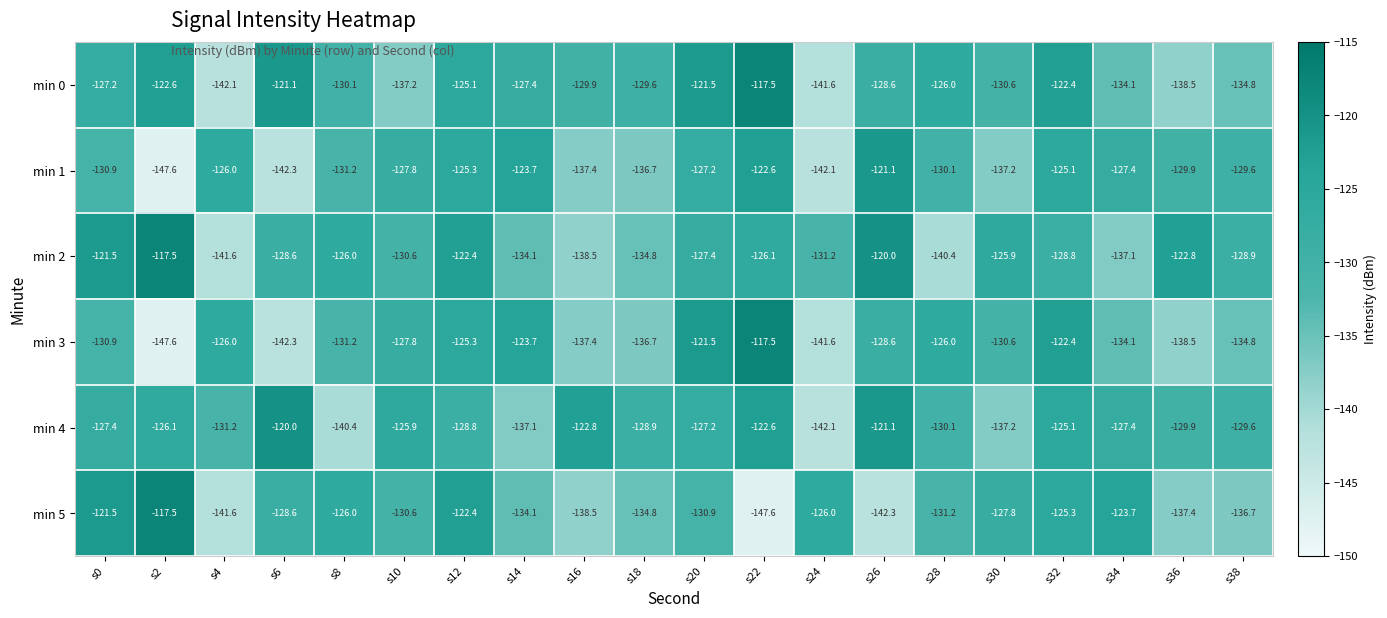

List the labels in order of min 2 value, smallest first.

s4, s28, s16, s34, s18, s14, s24, s10, s38, s32, s6, s20, s22, s8, s30, s36, s12, s0, s26, s2